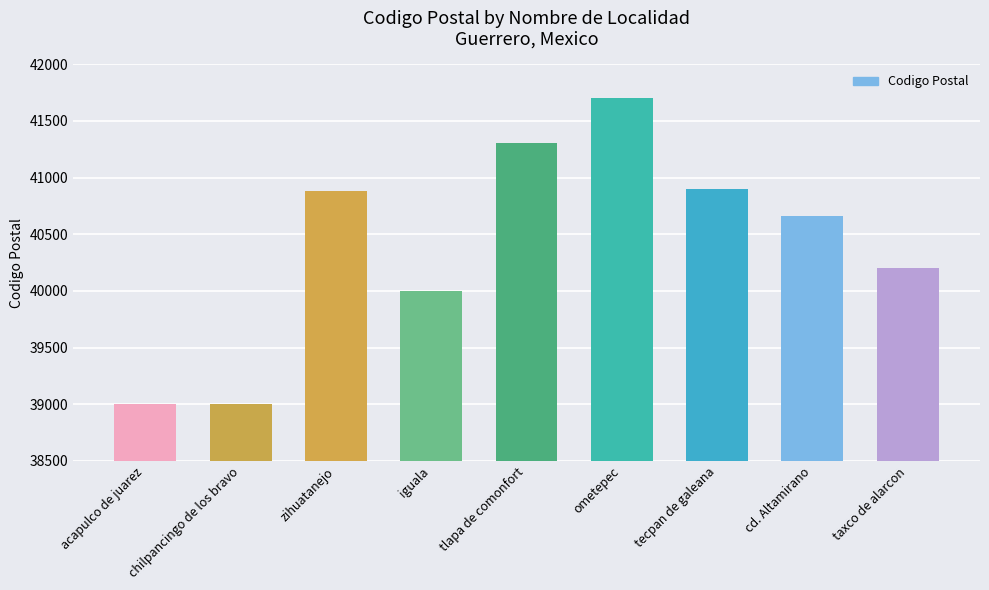

At which label is the value closest to 40350?

taxco de alarcon